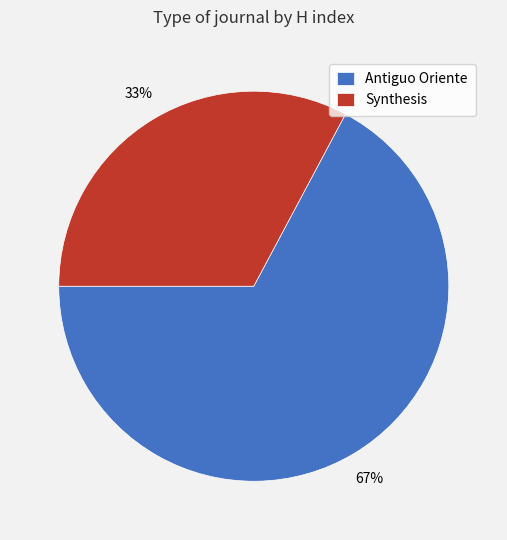

Is there any slice that represents more than half of the pie?

Yes